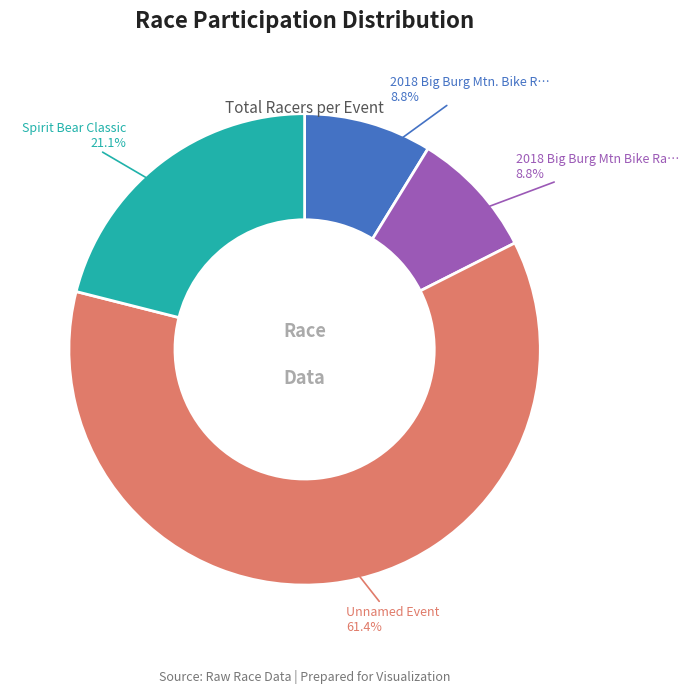

Is there a majority slice in this chart?

Yes